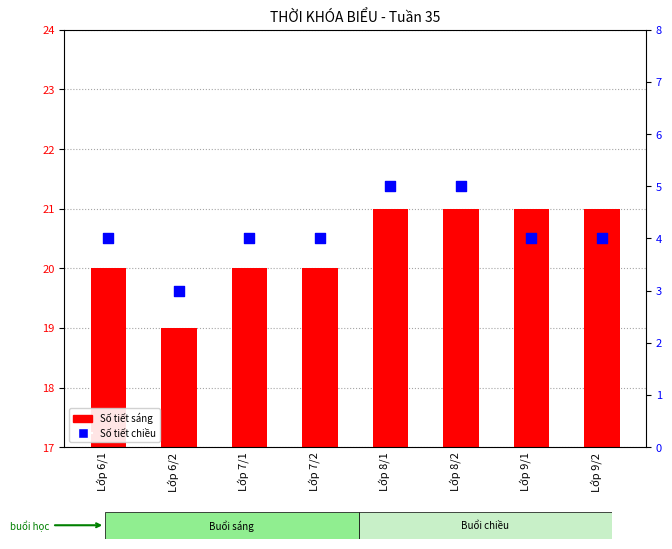

Which series has the widest spread of Y values?

Số tiết sáng